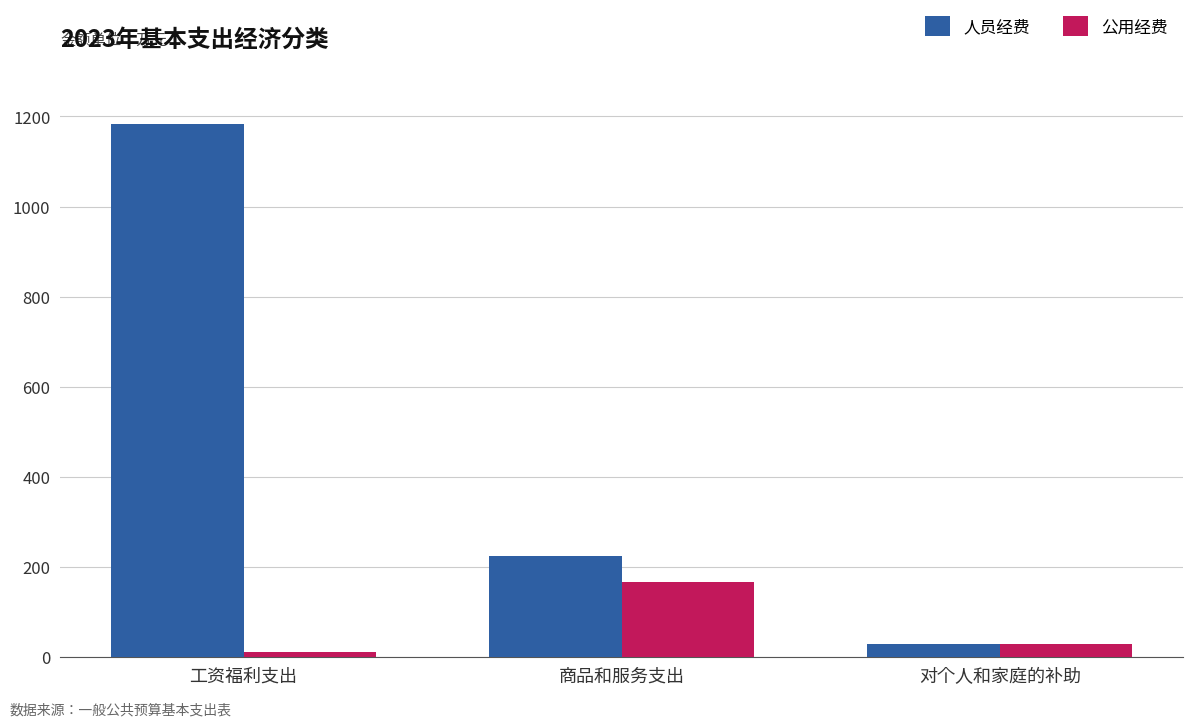

The value of 人员经费 at 对个人和家庭的补助 is 30.2. True or false?

True